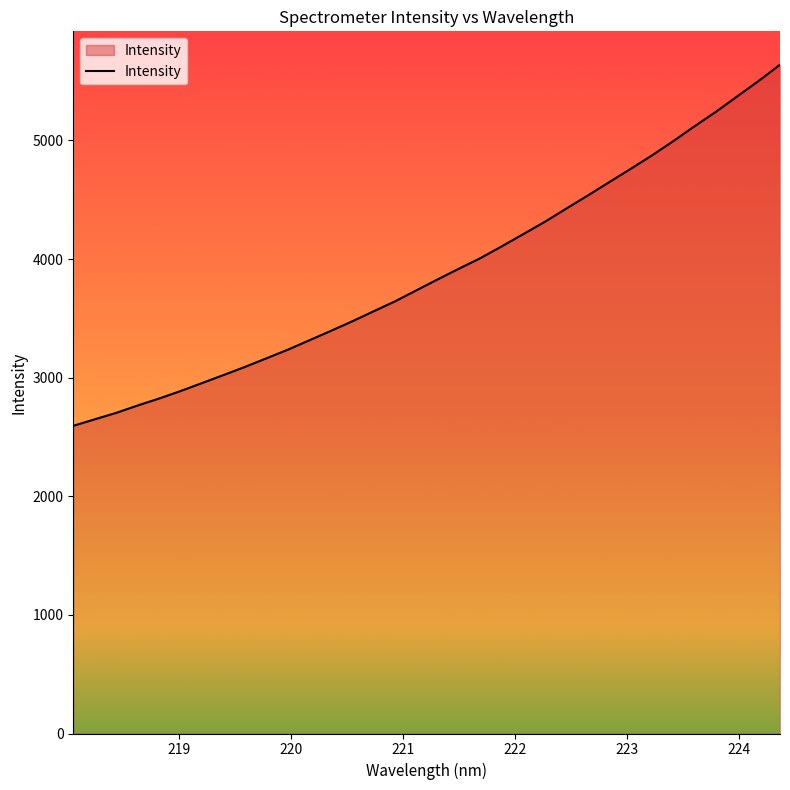

What is the greatest value displayed?

5638.5